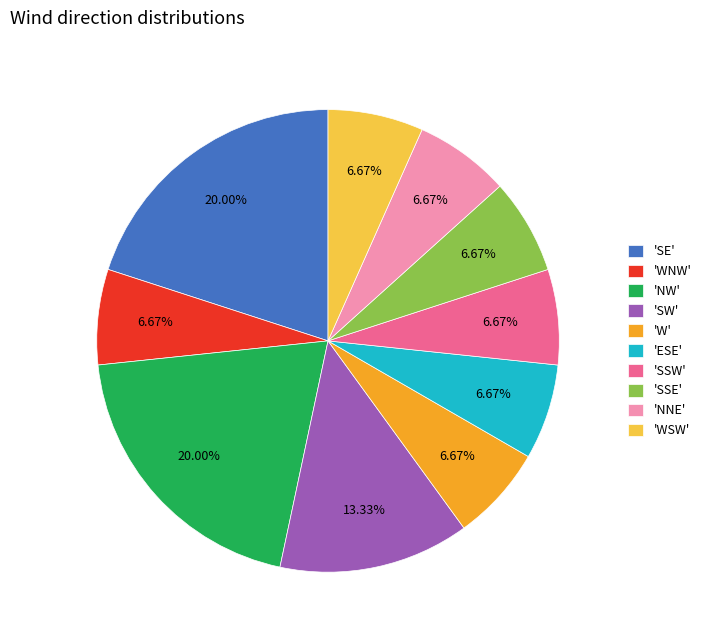

What is the ratio of the value at 'SW' to the value at 'SE'?

0.7